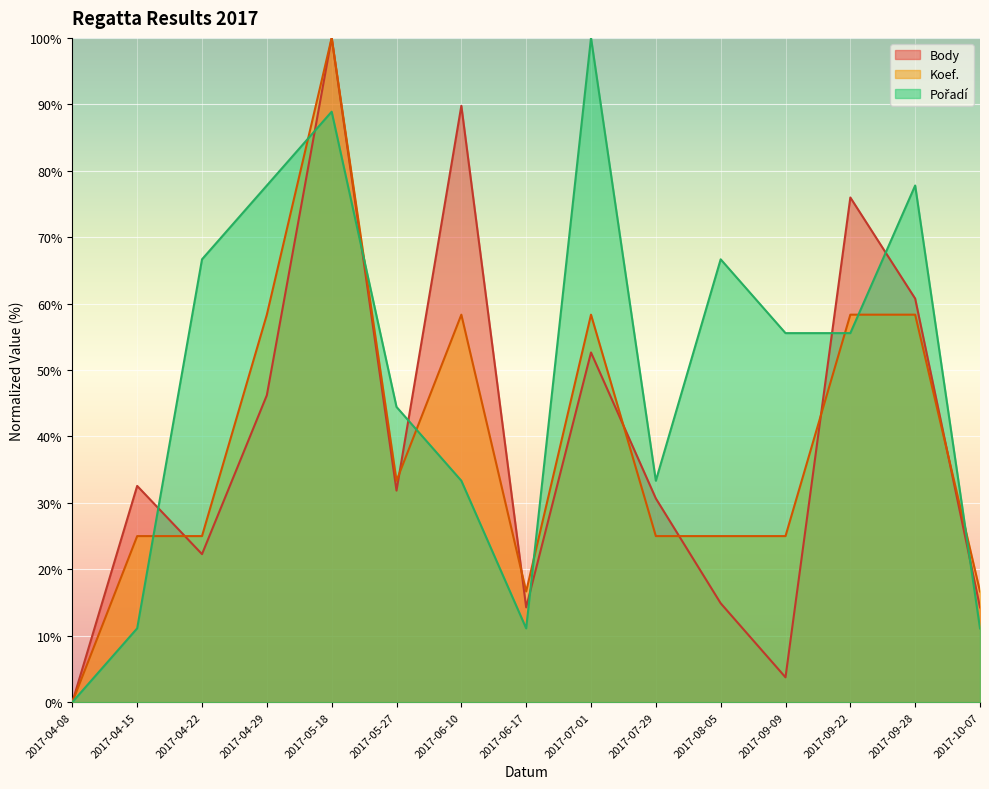

What are all the series names shown in the legend?

Body, Koef., Pořadí